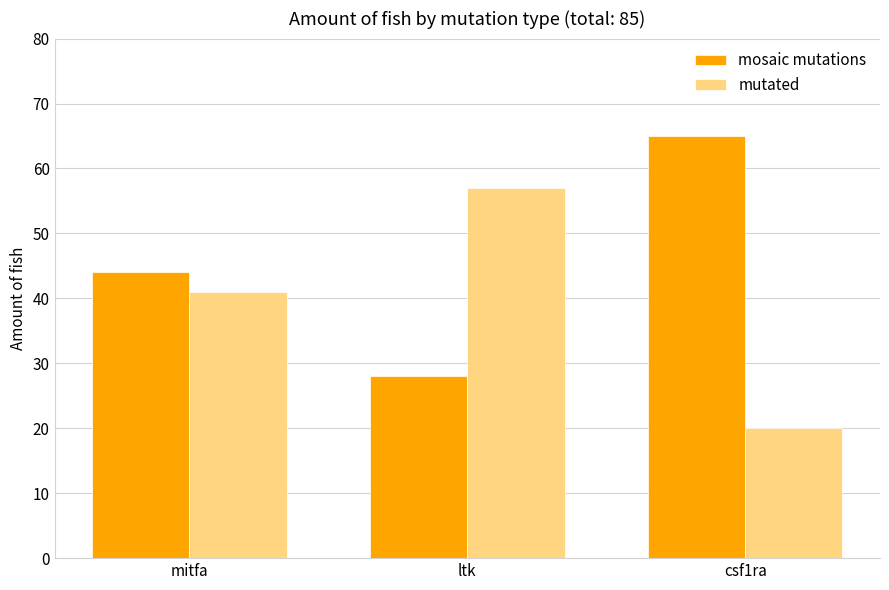

What is the average value of the mosaic mutations series?

46